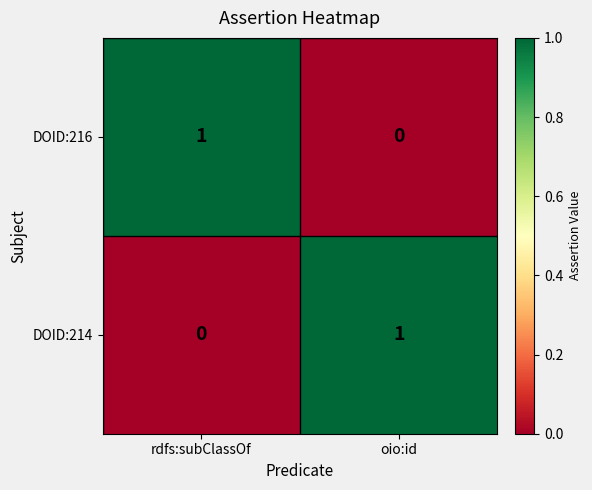

Is the value of DOID:214 at oio:id greater than the value of DOID:216 at oio:id?

Yes